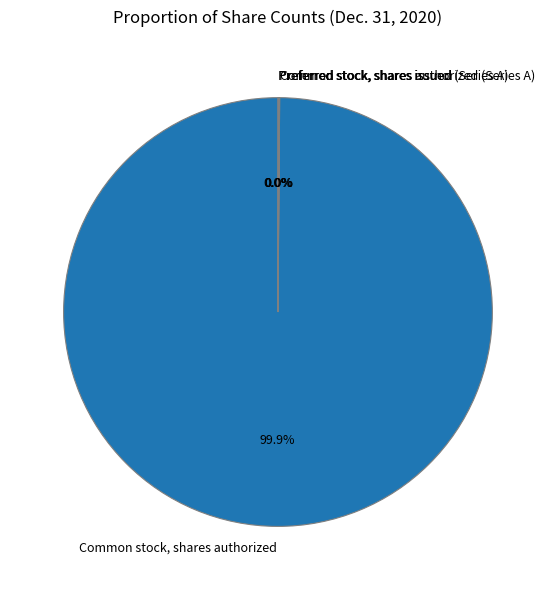

Which category has the biggest portion of the pie?

Common stock, shares authorized